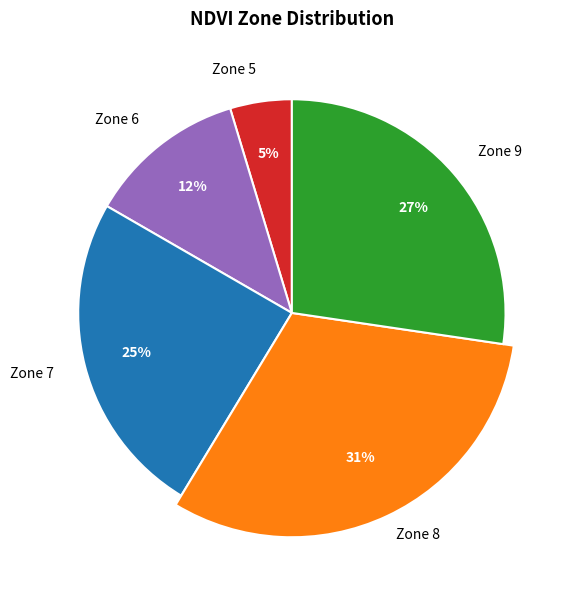

How many segments does this pie chart have?

5